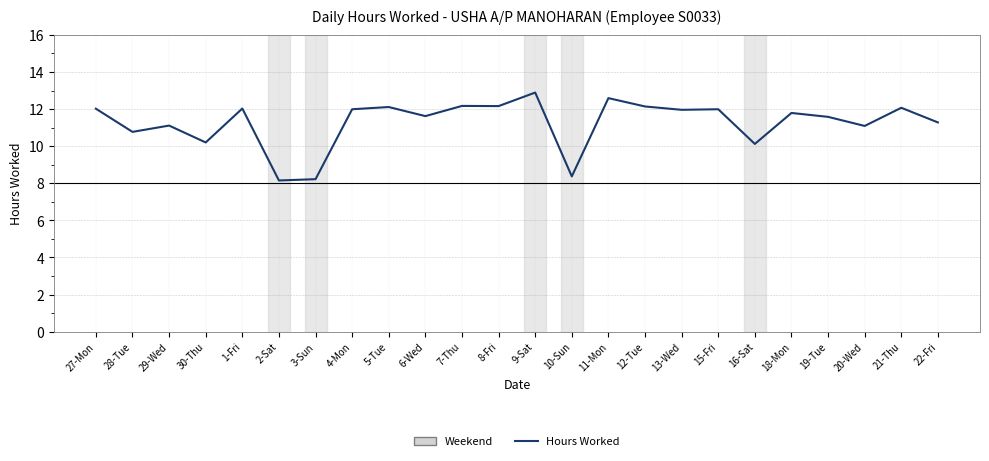

Count the number of data series in this chart.

1